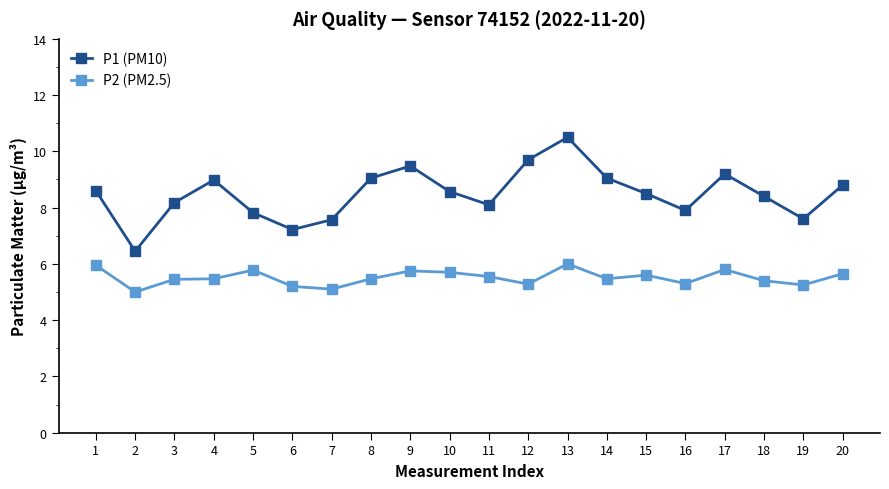

True or false: P2 (PM2.5) and P1 (PM10) intersect in this chart.

False